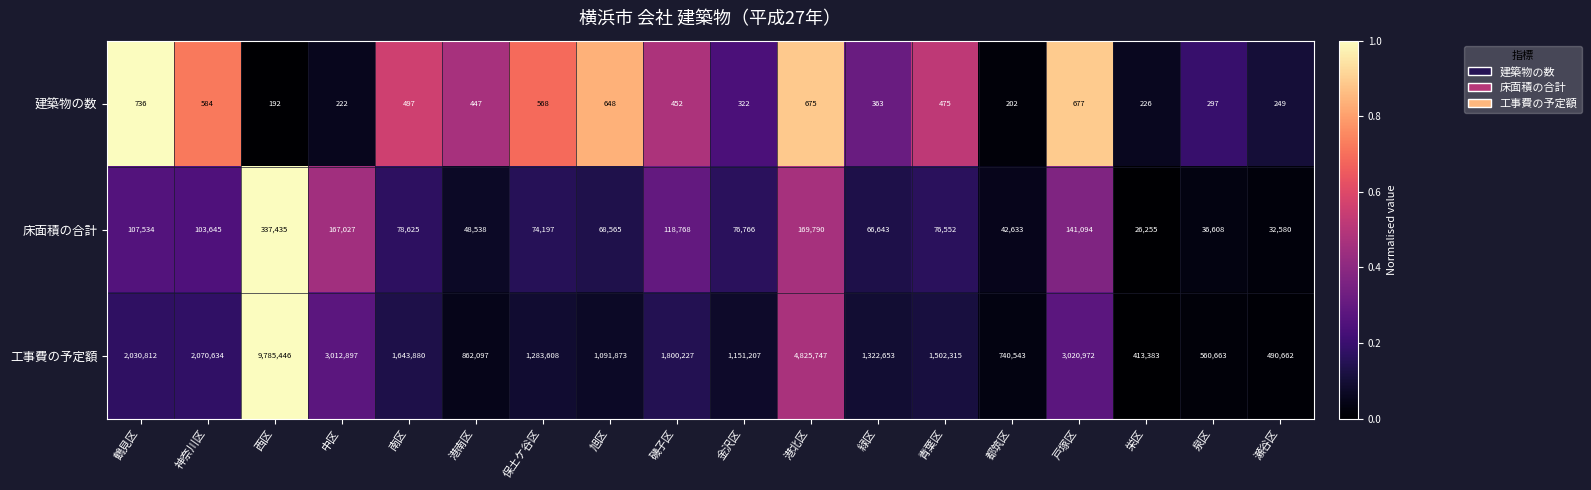

Which series has the largest range (max minus min)?

工事費の予定額